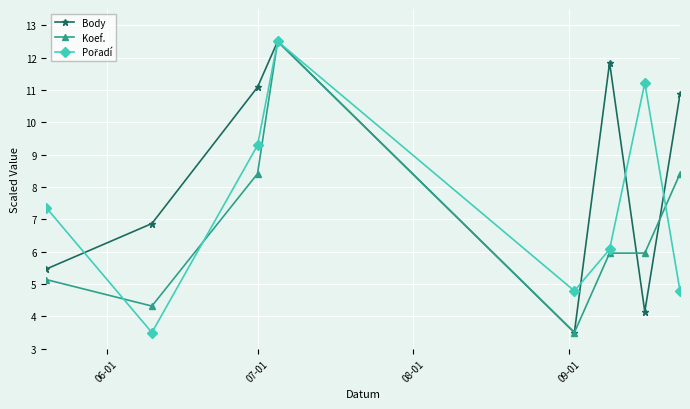

Which series has the largest total across all categories?

Body